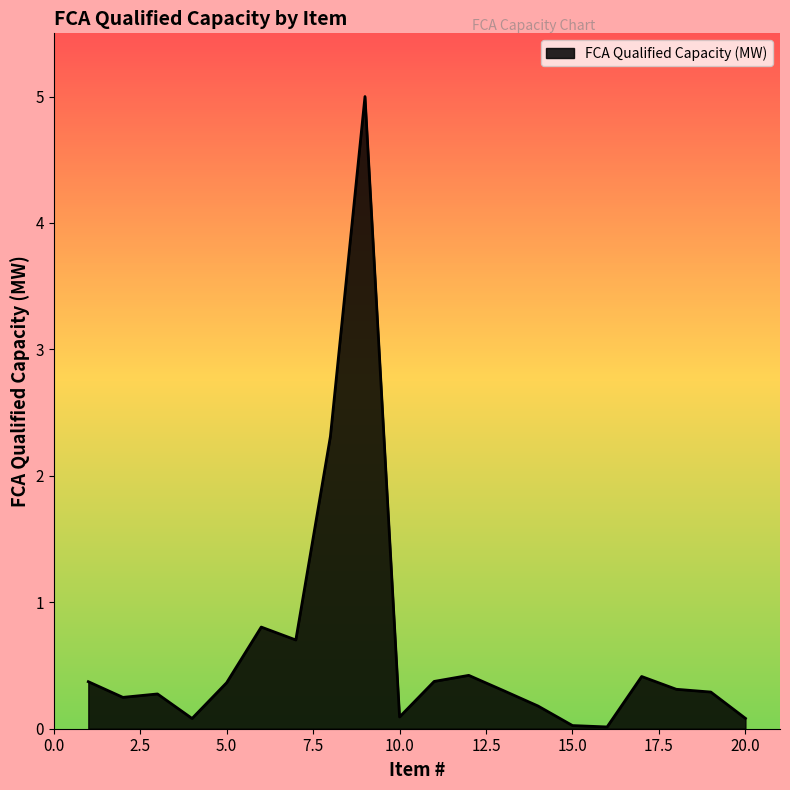

What is the average value?

0.6